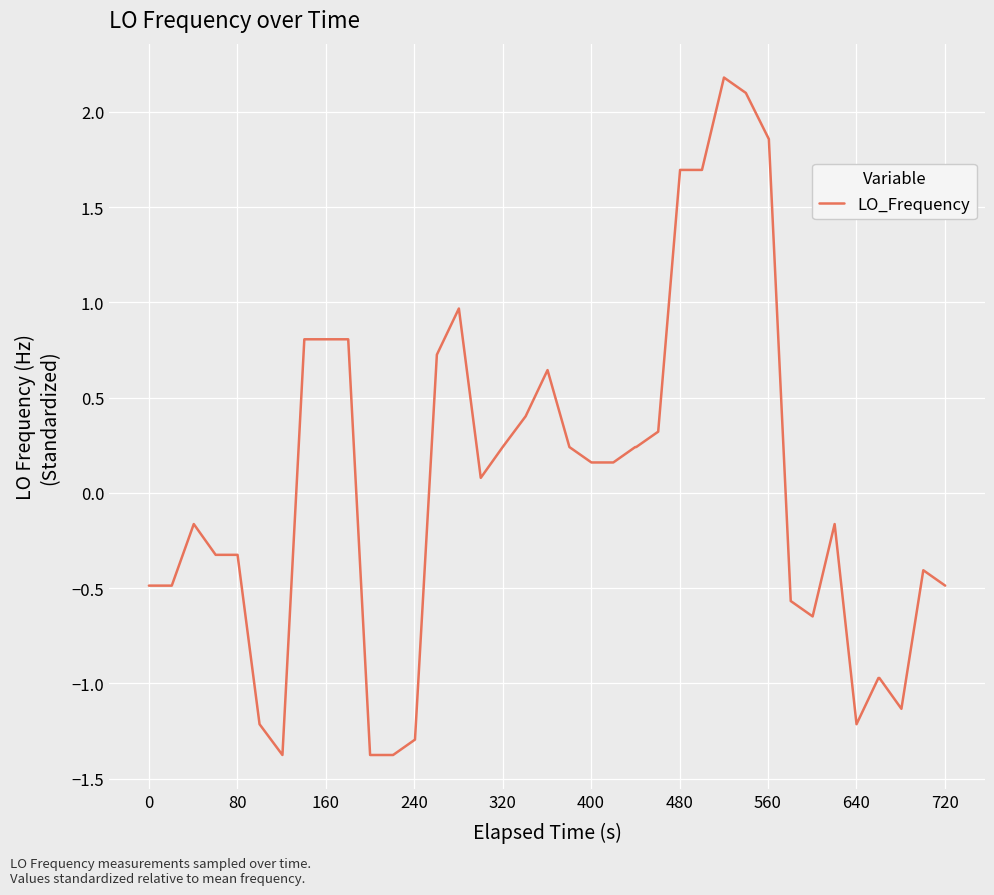

What is the difference between the maximum and minimum values?

3.6